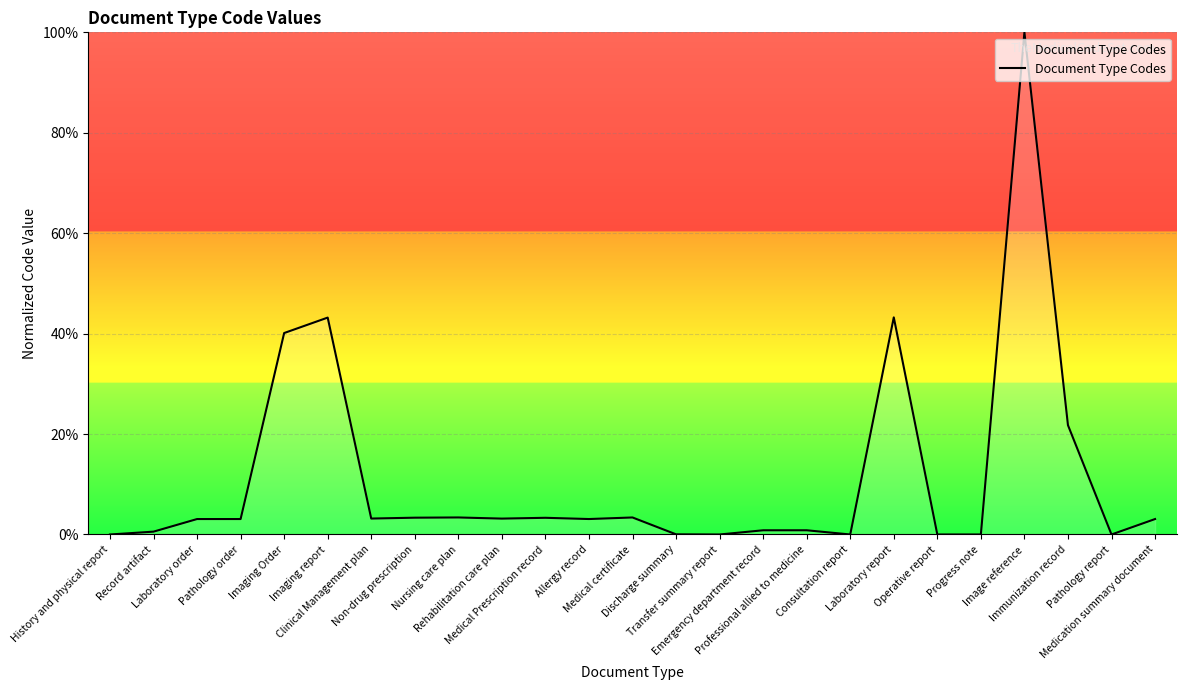

What is the average value?

11.3